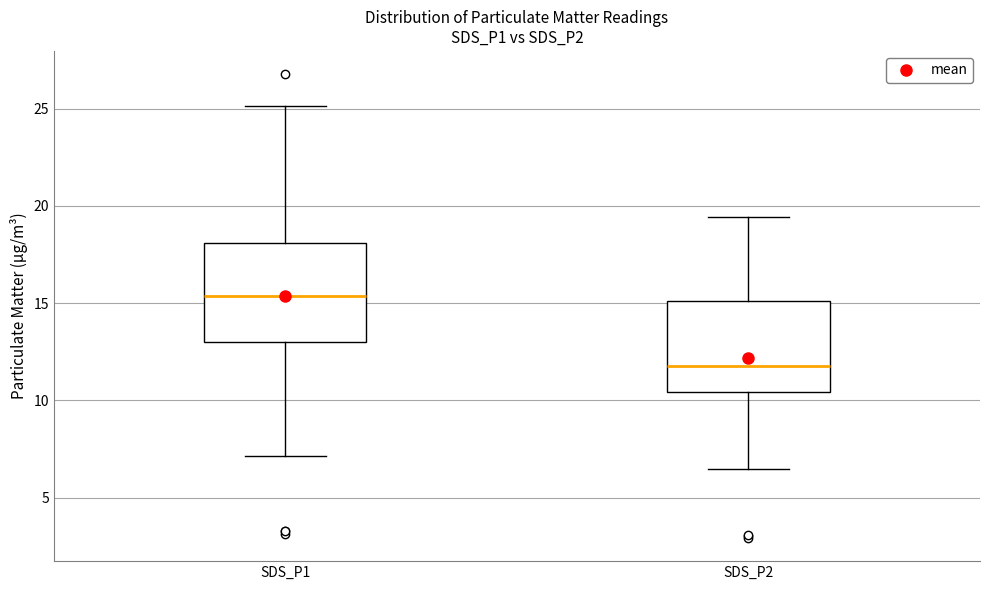

Reading left to right, read every box against the y-axis: the position of its median line, the range the box covers, and the ends of its whiskers. The values are not printed on the chart, so give them approximately, as read against the axis.

SDS_P1: median 15.5, box 13.0 to 18.0, whiskers 7.0 to 25.0
SDS_P2: median 12.0, box 10.5 to 15.0, whiskers 6.5 to 19.5